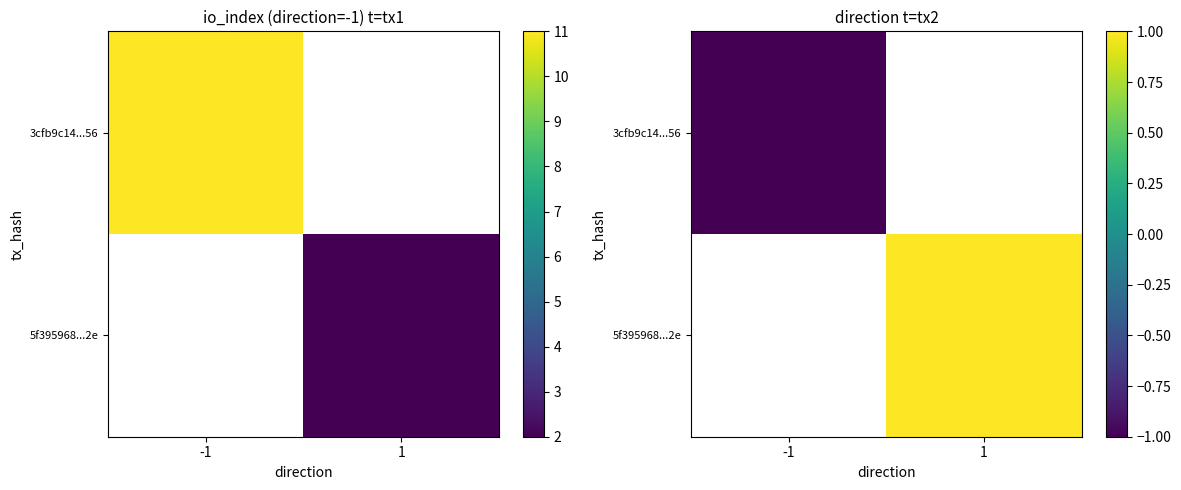

What is the smallest value displayed?

-1.0